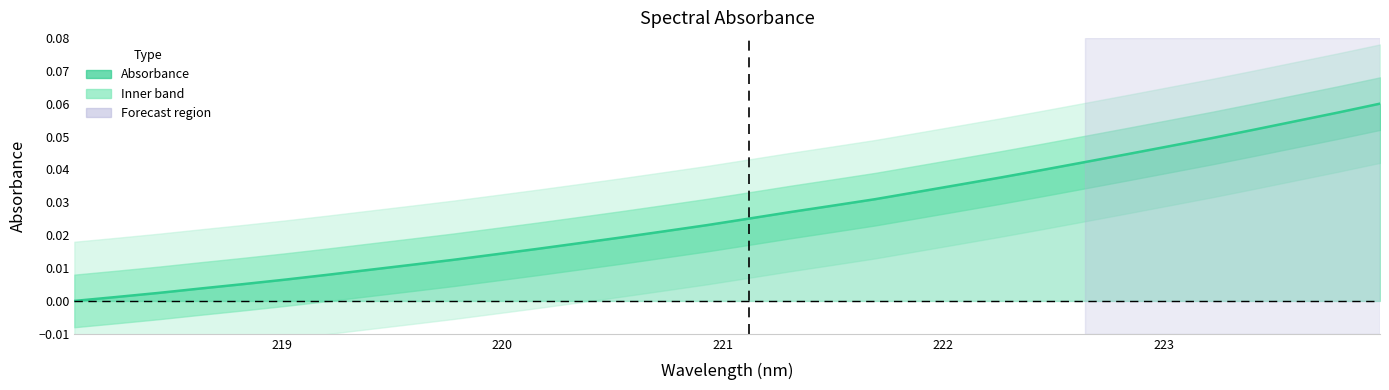

What is the difference between the second highest and minimum values?

0.1